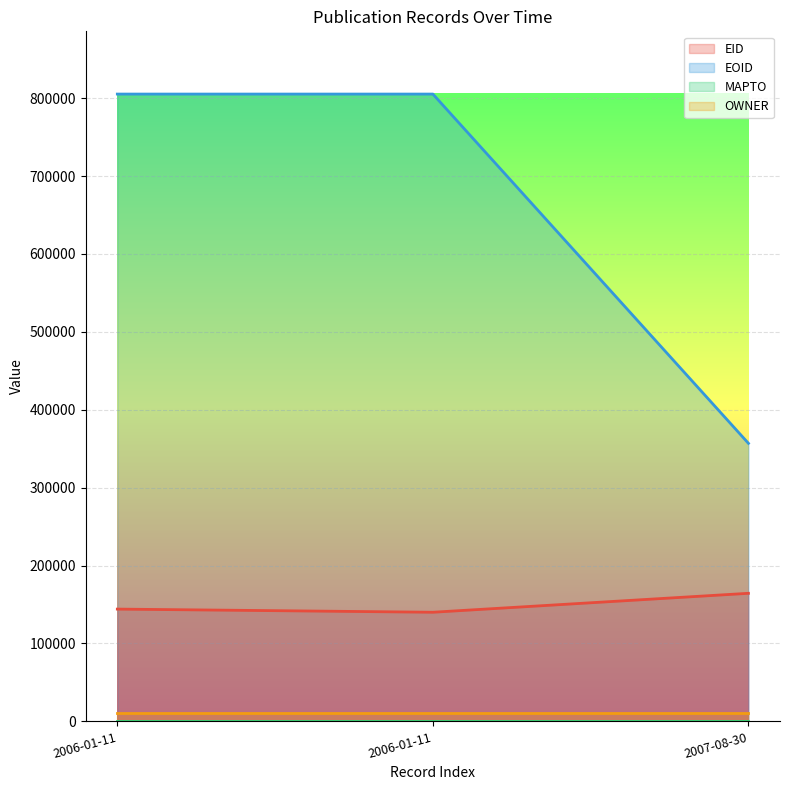

Count the number of data series in this chart.

4